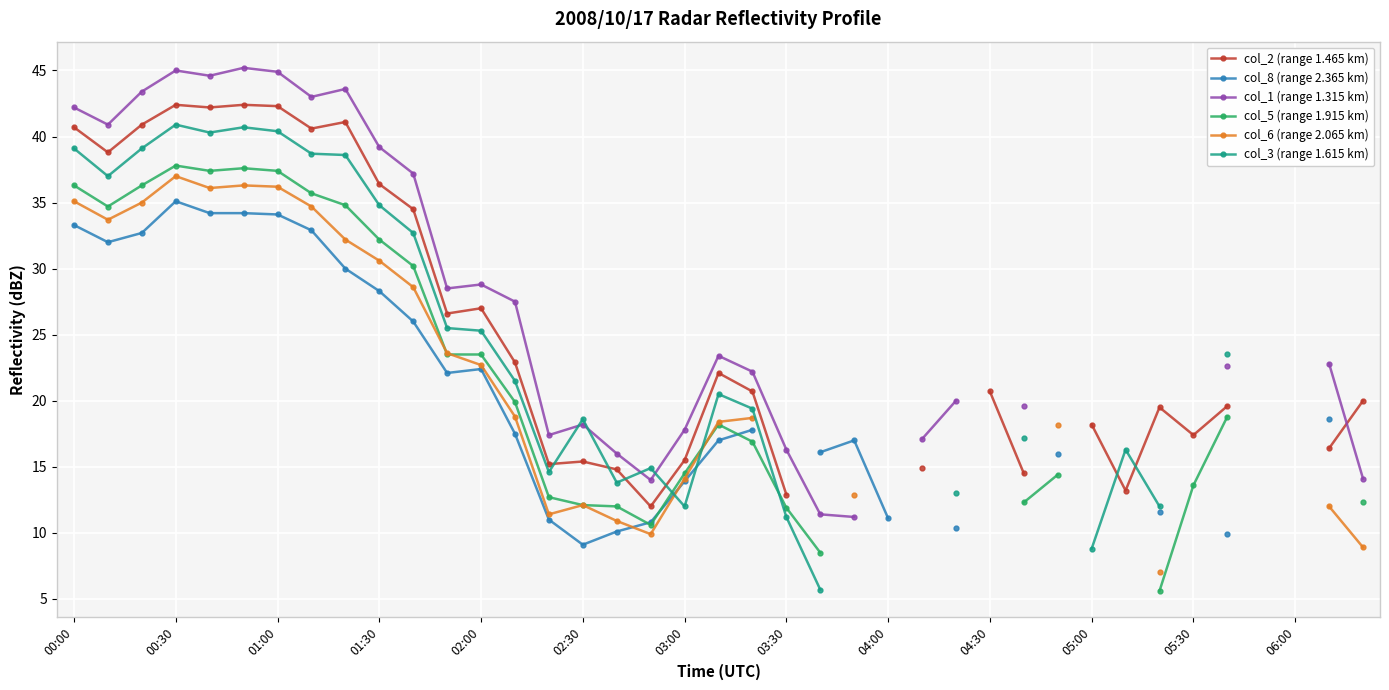

In col_2 (range 1.465 km), how many points are higher than both neighbors (excluding endpoints)?

7